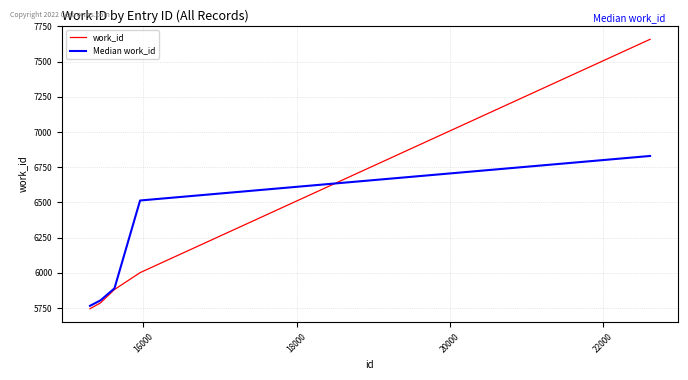

Which series has the largest range (max minus min)?

work_id